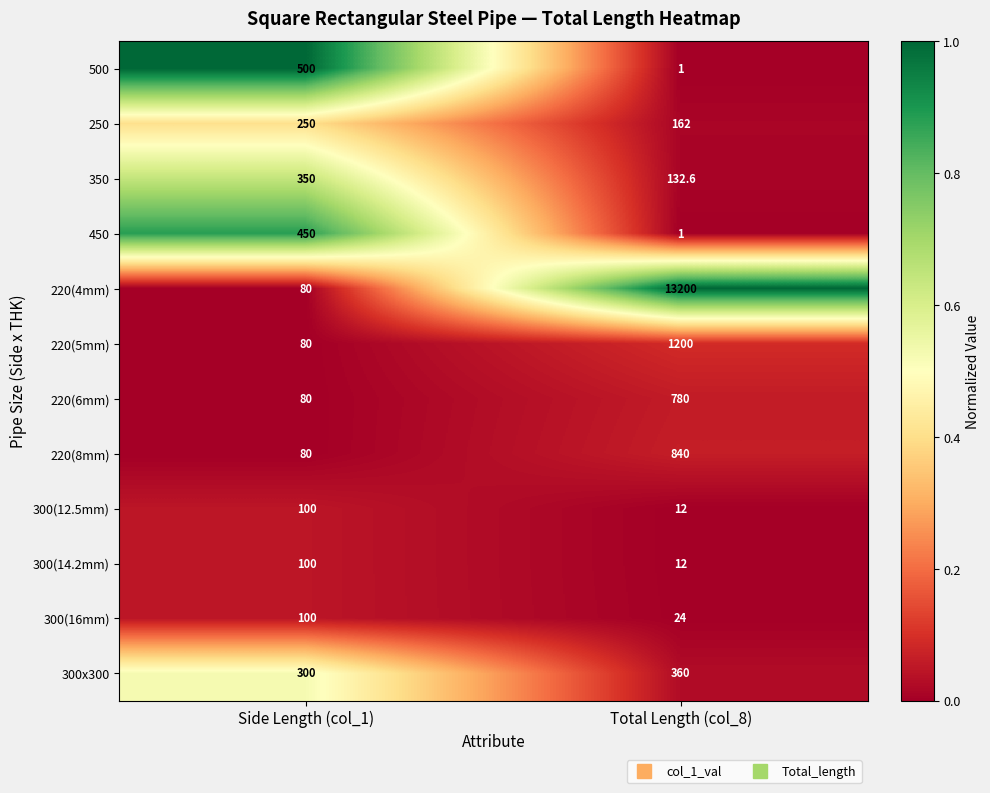

Count the number of categories in the chart.

2